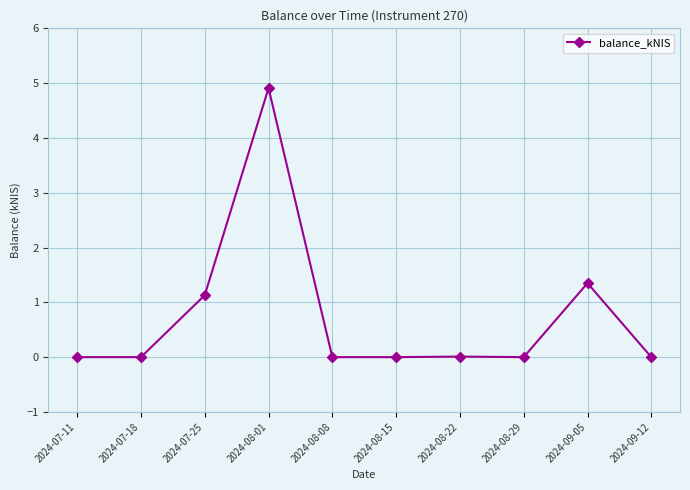

Where is the first local maximum?

2024-08-01